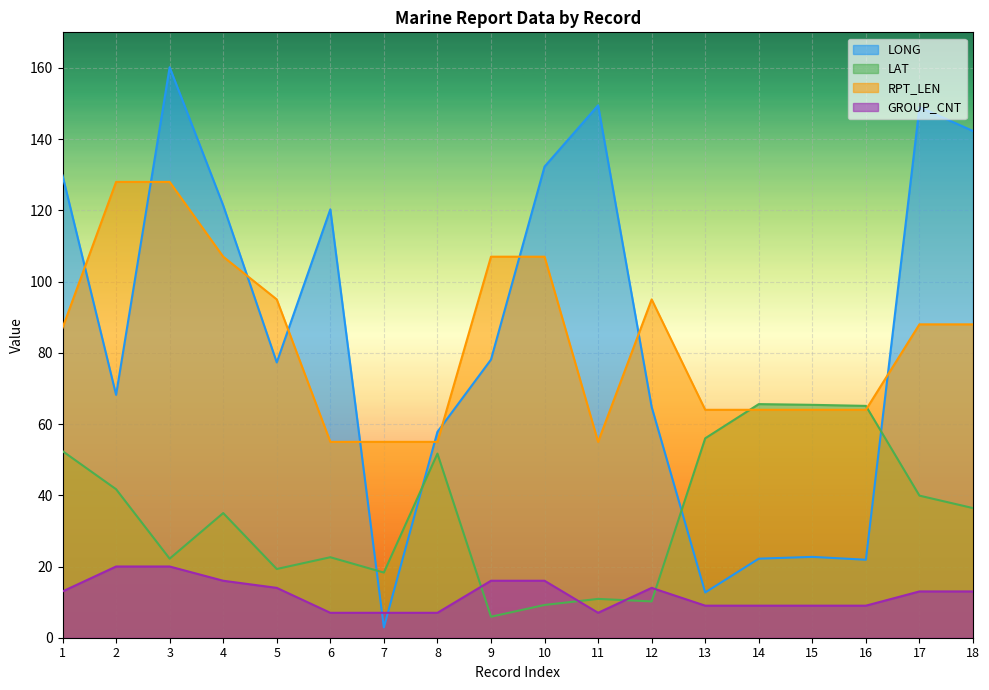

The GROUP_CNT series shows 20.0 at 3. True or false?

True